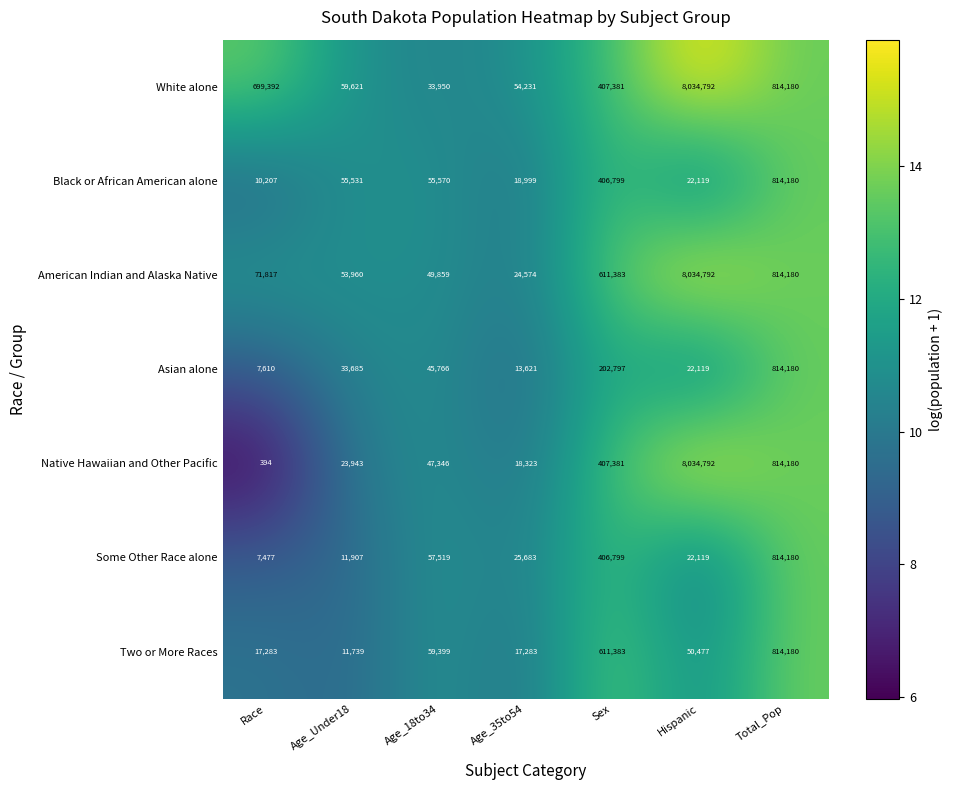

What is the maximum value shown in the chart?

8034792